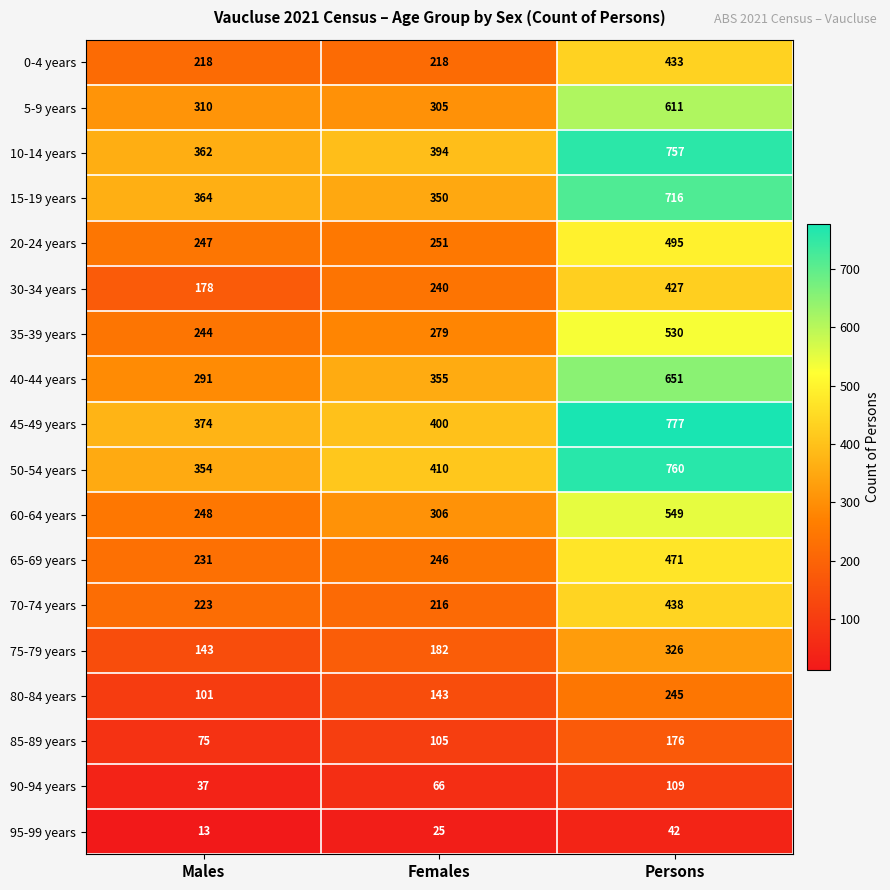

At how many categories does at least one series exceed 120?

3